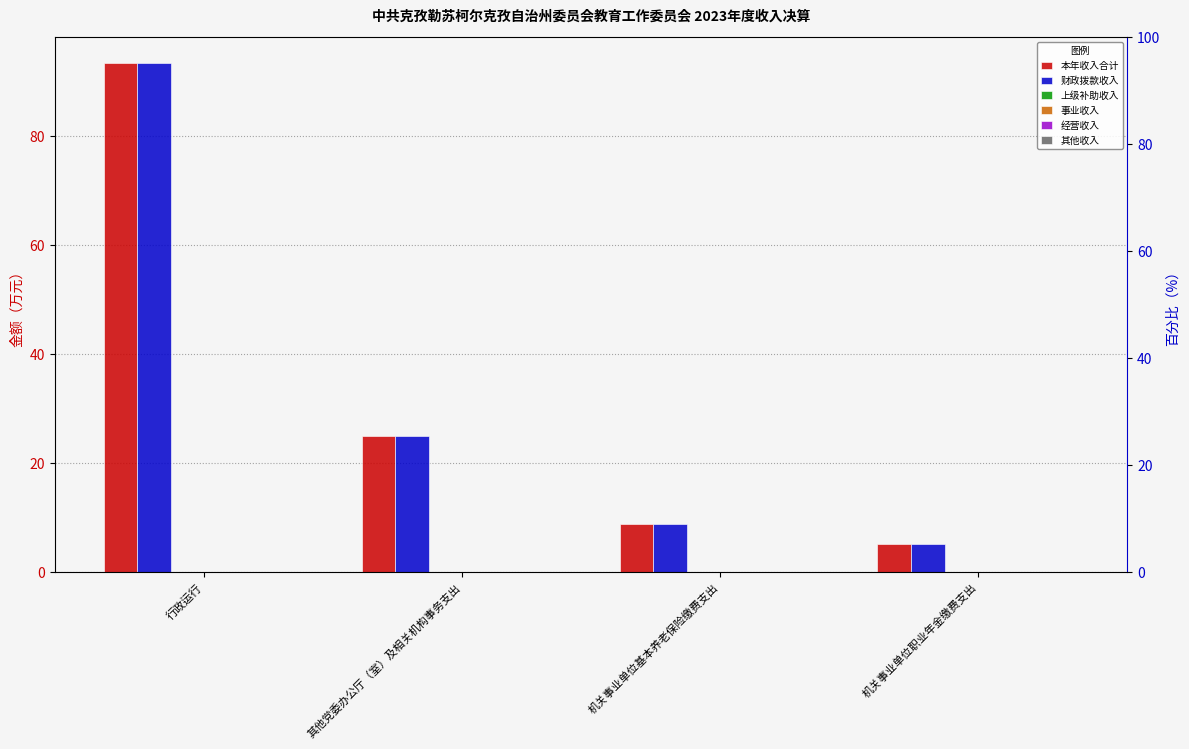

Are the bars grouped side by side (vs. stacked)?

Yes